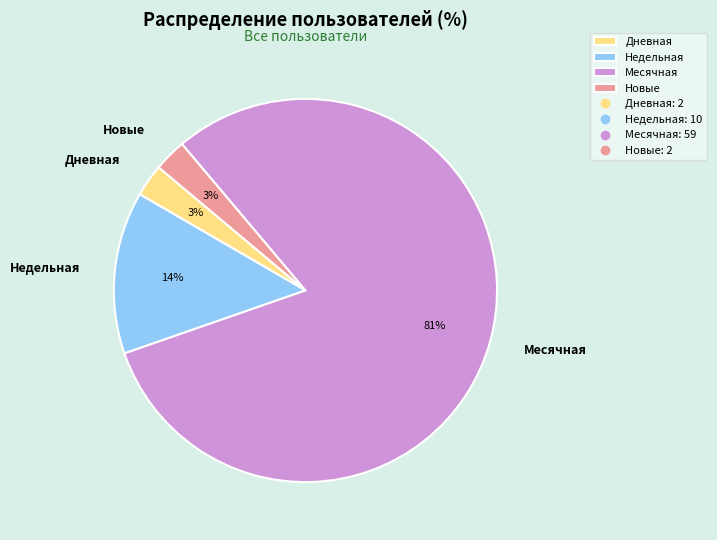

Do Недельная and Дневная together represent more than half of the pie?

No